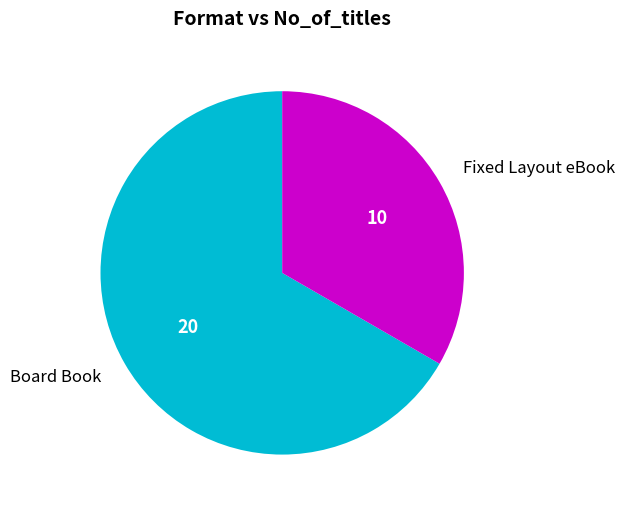

Does any single category account for the majority?

Yes